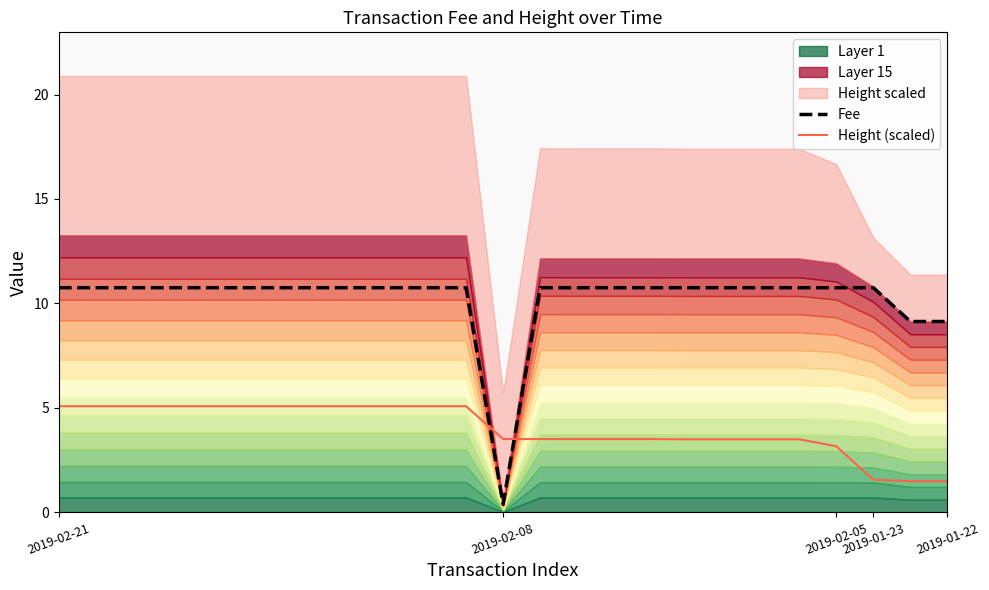

True or false: Fee and Height (scaled) cross at least once.

True